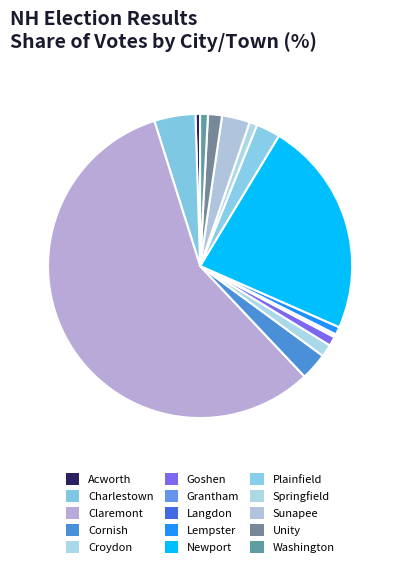

Which category has the smallest portion of the pie?

Grantham